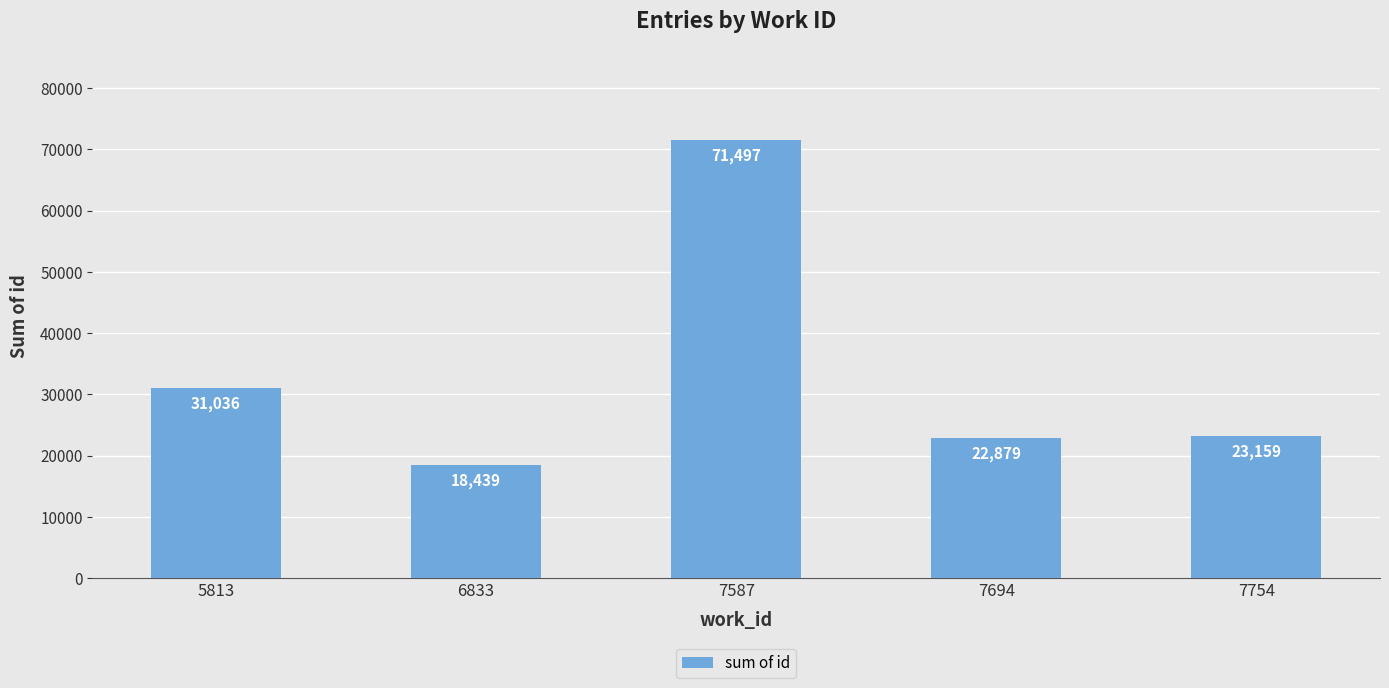

What is the difference between the second highest and second lowest values?

8157